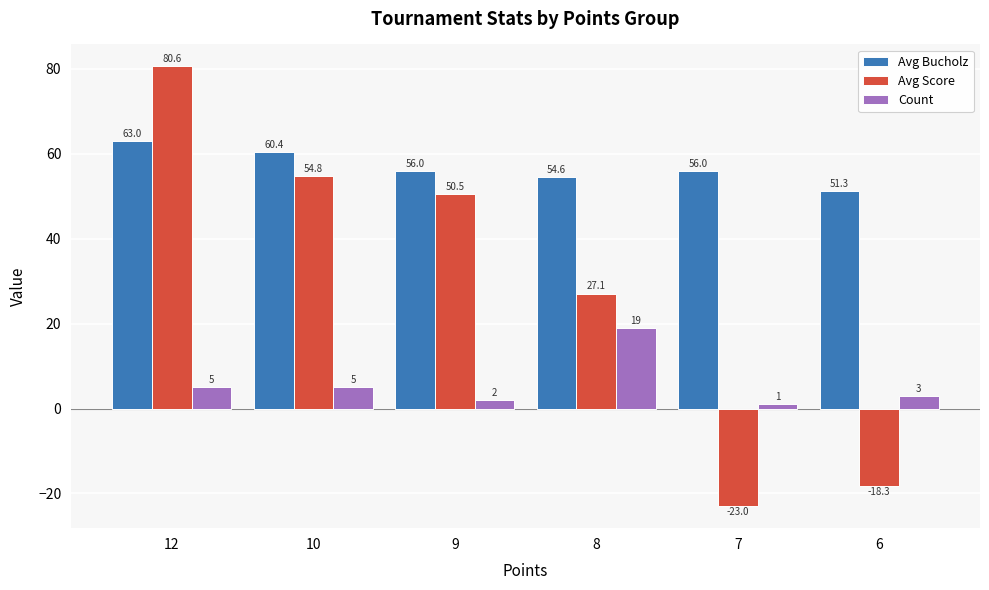

What are all the series names shown in the legend?

Avg Bucholz, Avg Score, Count